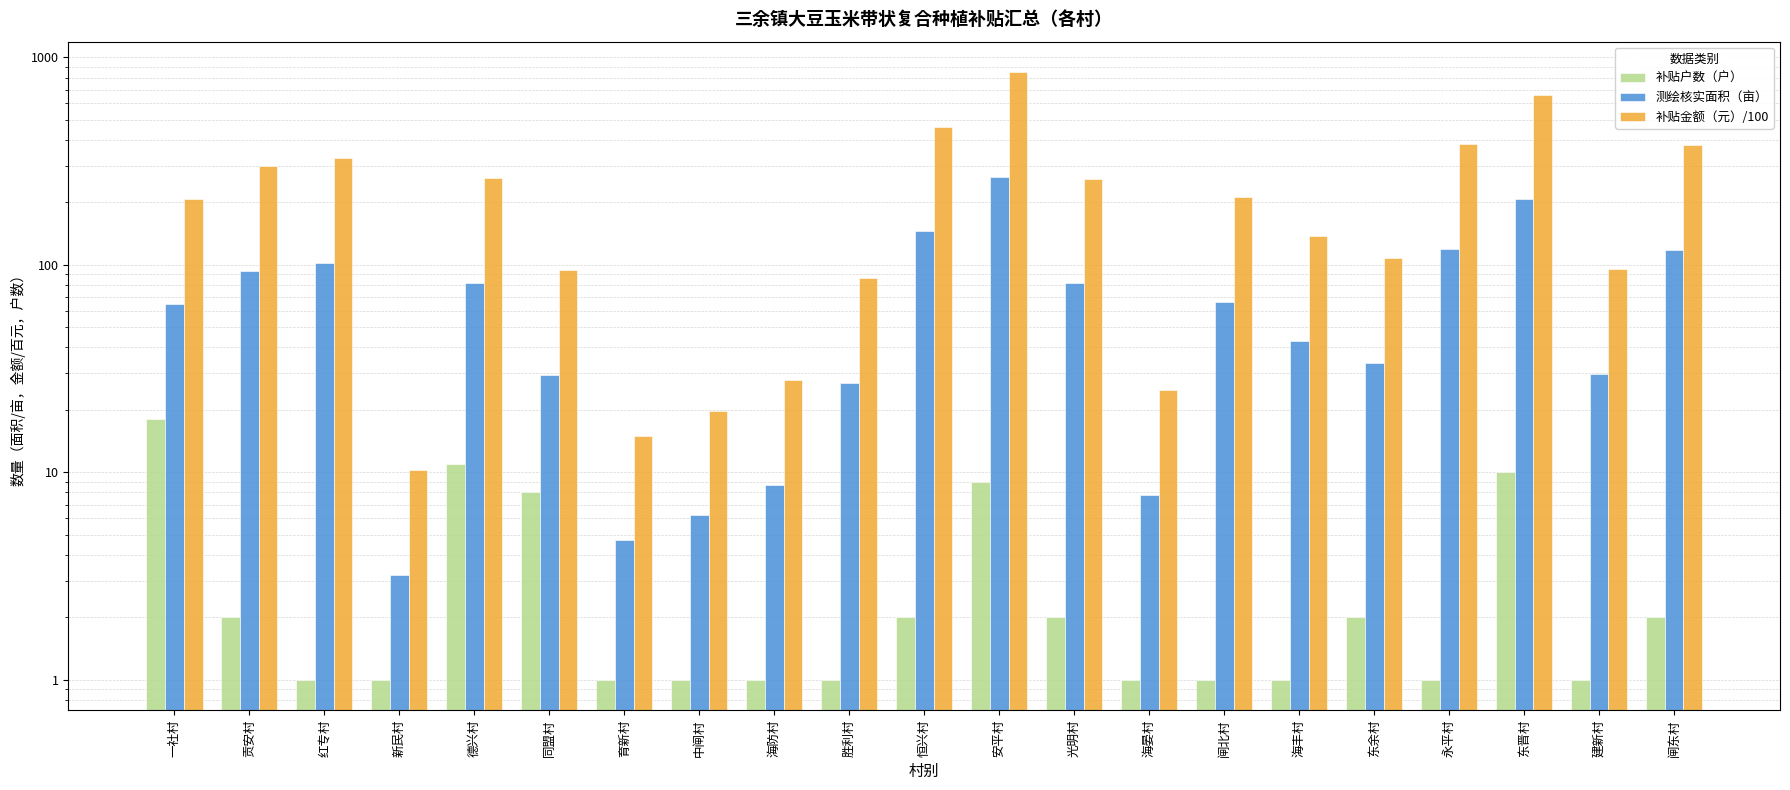

What is the average value of the 补贴金额（元）/100 series?

234.7